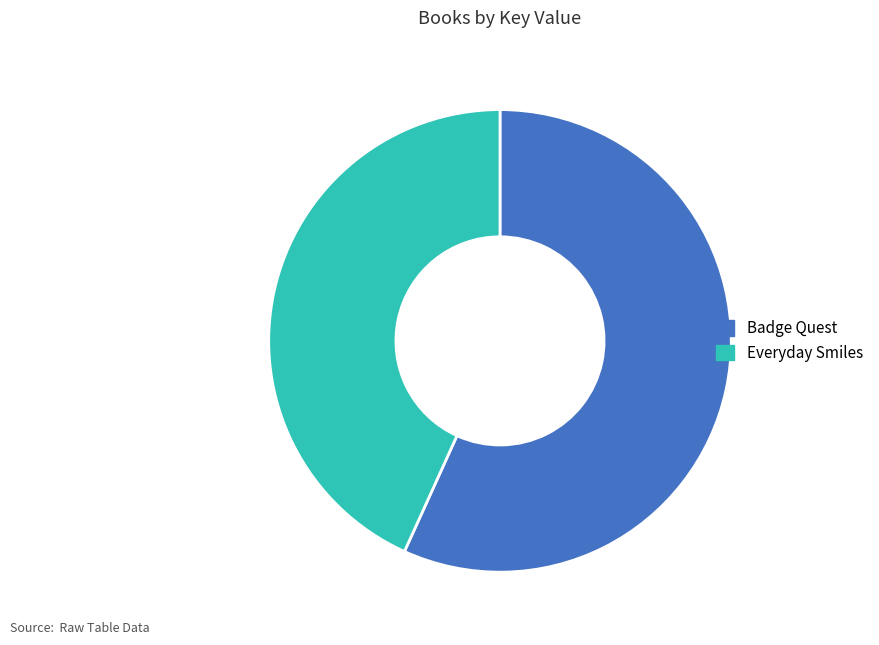

Approximately how many times larger is the value at Badge Quest compared to Everyday Smiles?

1.3